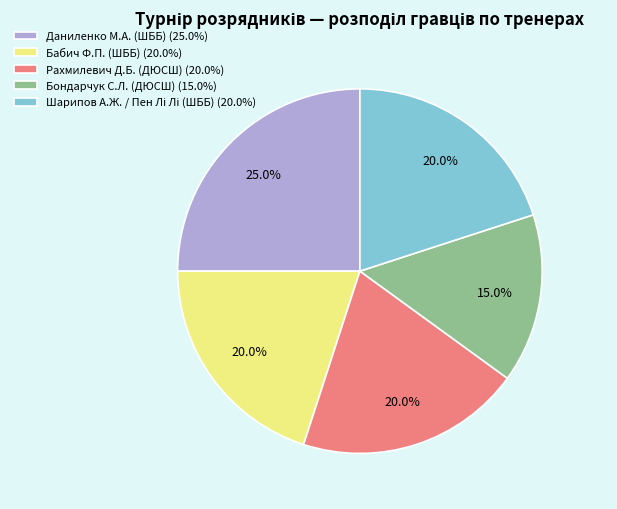

What is the ratio of the value at Рахмилевич Д.Б. (ДЮСШ) to the value at Бабич Ф.П. (ШББ)?

1.0